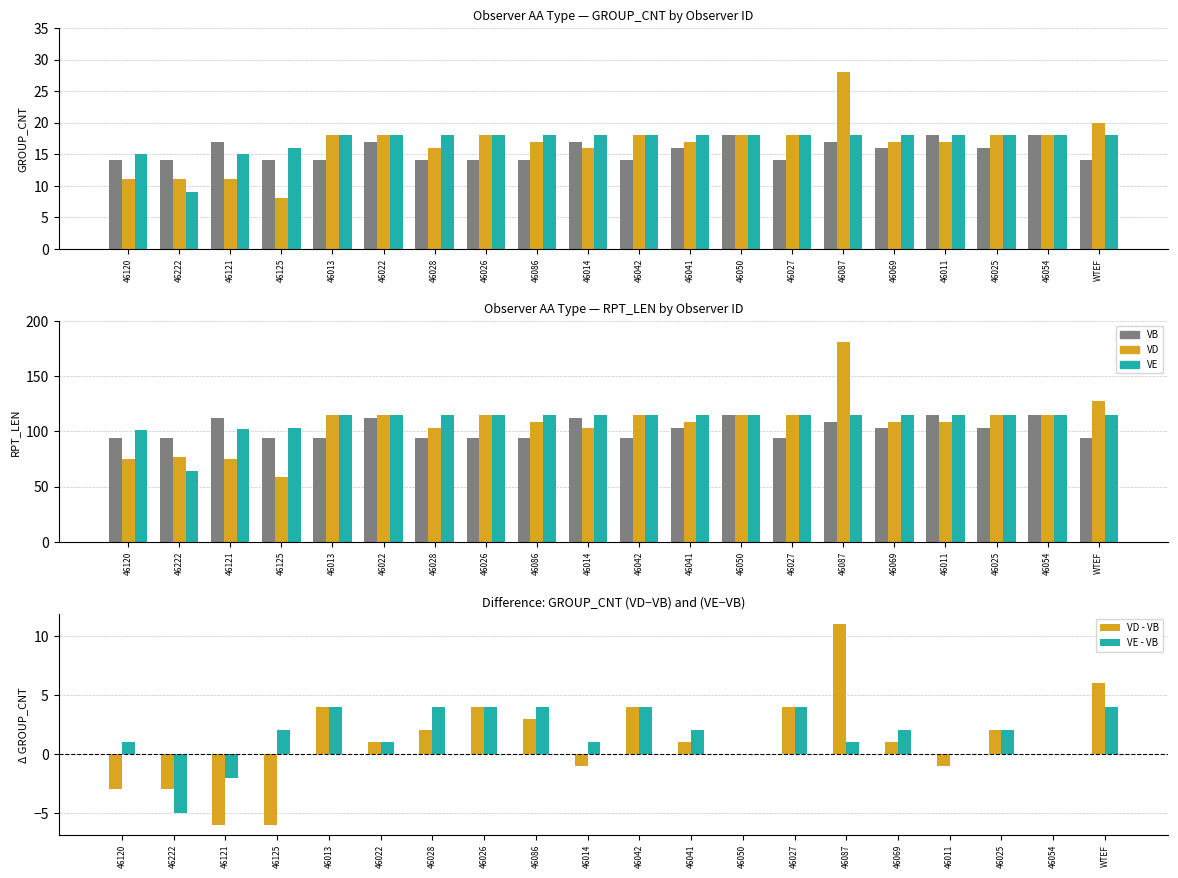

Is it true that VE equals 65 at 46121?

False